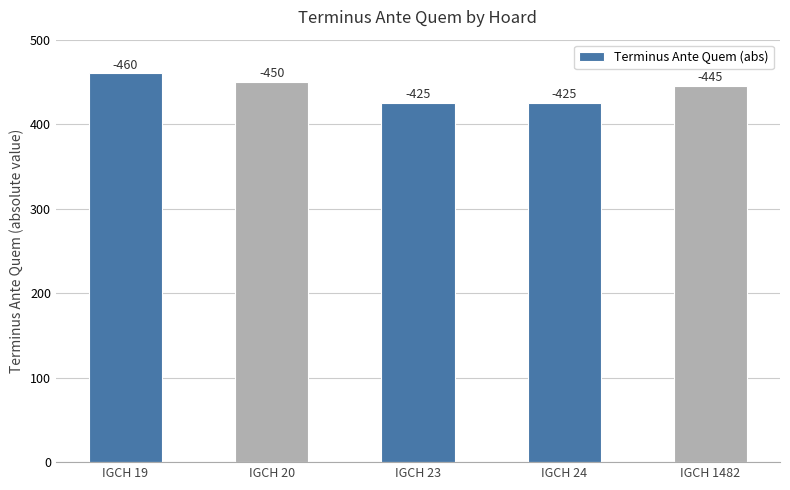

Approximately how many times larger is the value at IGCH 1482 compared to IGCH 24?

1.0